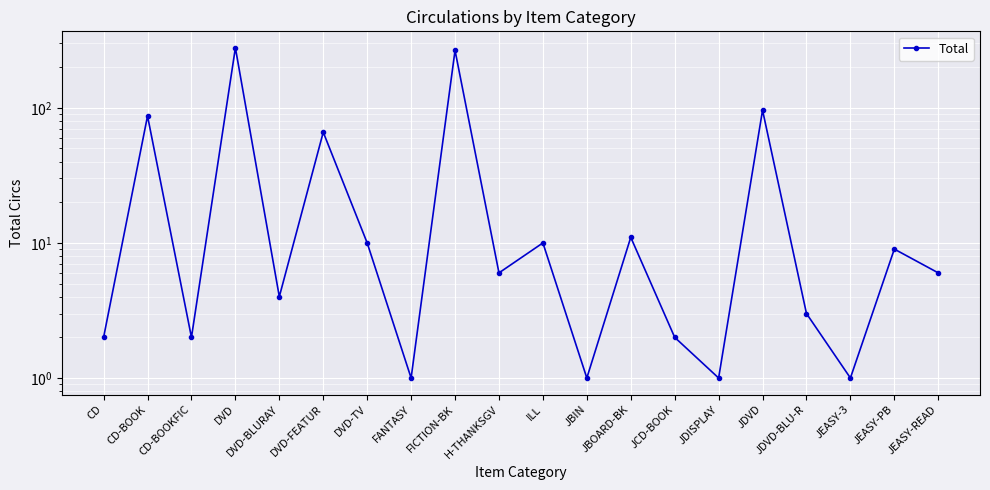

Rank the categories by value from lowest to highest.

FANTASY, JBIN, JDISPLAY, JEASY-3, CD, CD-BOOKFIC, JCD-BOOK, JDVD-BLU-R, DVD-BLURAY, H-THANKSGV, JEASY-READ, JEASY-PB, DVD-TV, ILL, JBOARD-BK, DVD-FEATUR, CD-BOOK, JDVD, FICTION-BK, DVD